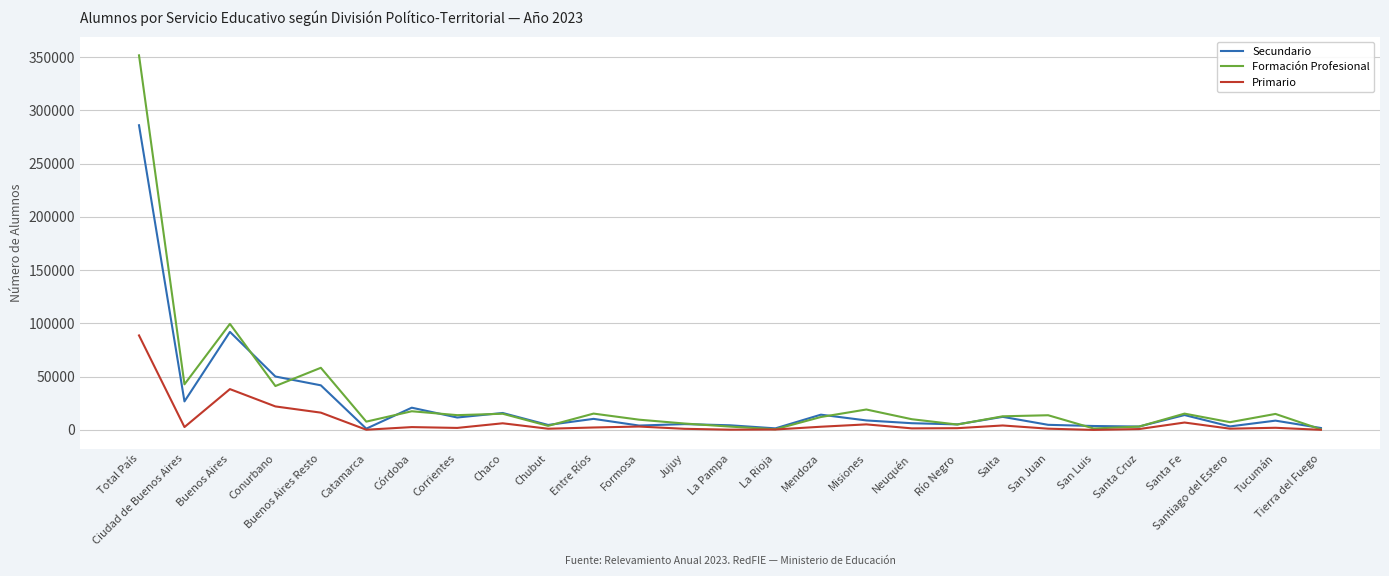

What is the difference between the maximum and second lowest values in the Primario series?

88588